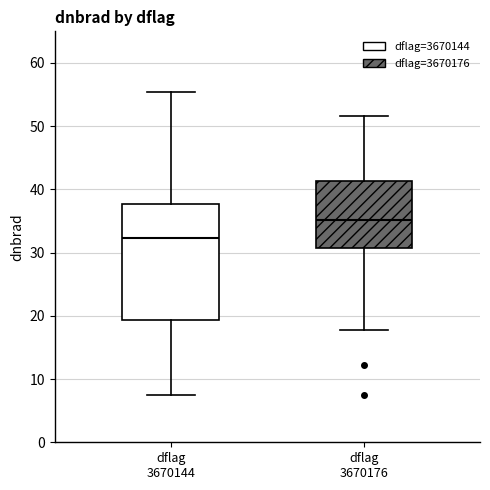

Comparing the boxes themselves (not the whiskers), which one is the tallest?

dflag 3670144